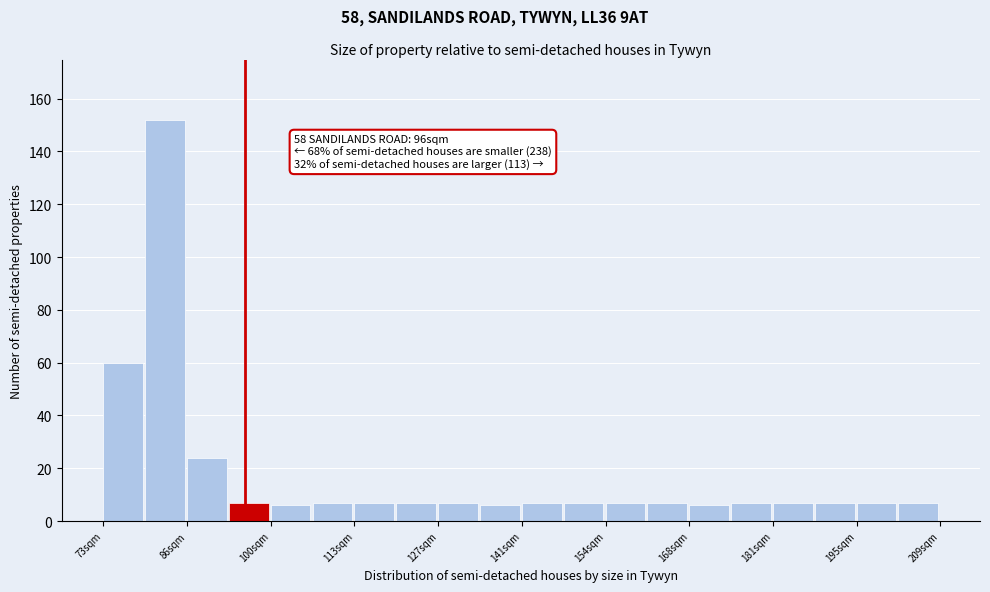

Read against the x-axis, roughly where is the centre of the tallest bar?

84